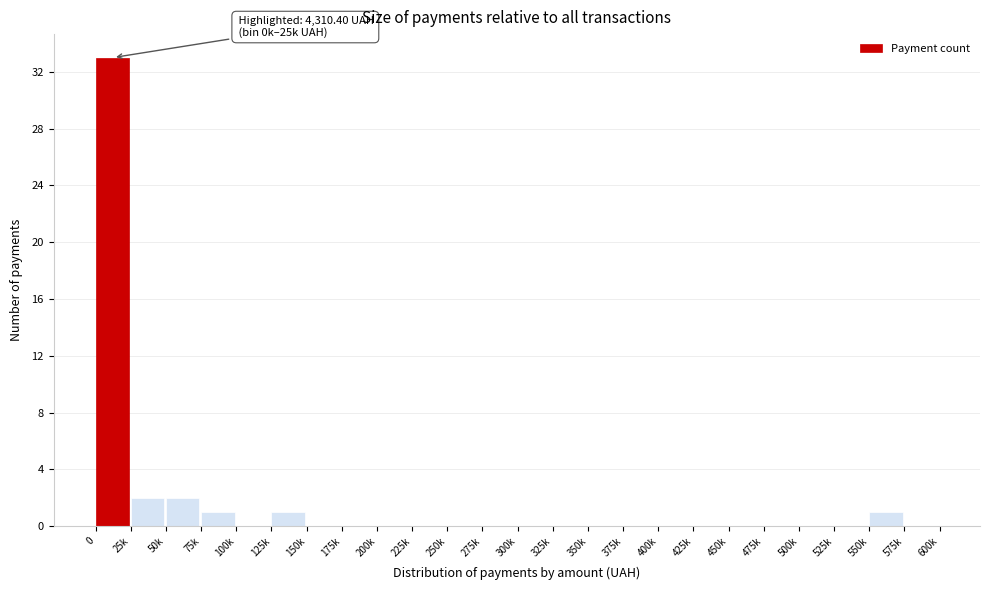

Reading left to right, transcribe all the data shown in this chart.

0=33	25k=2	50k=2	75k=1	100k=0	125k=1	150k=0	175k=0	200k=0	225k=0	250k=0	275k=0	300k=0	325k=0	350k=0	375k=0	400k=0	425k=0	450k=0	475k=0	500k=0	525k=0	550k=1	575k=0